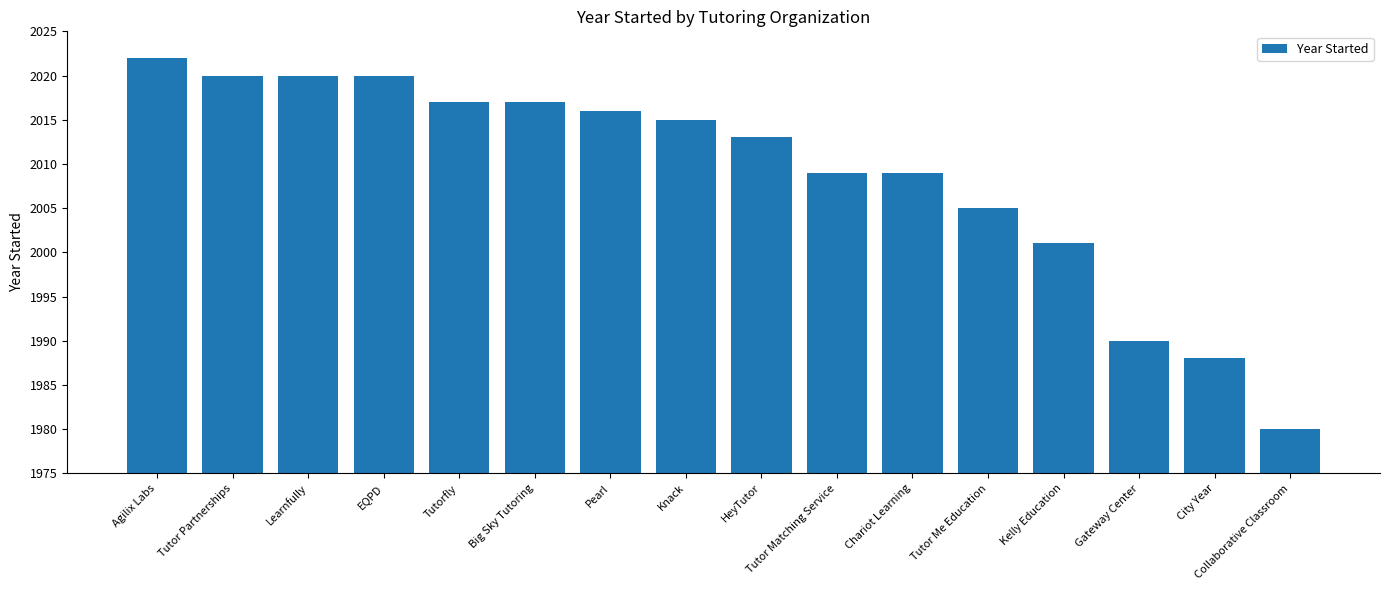

What is the smallest value displayed?

1980